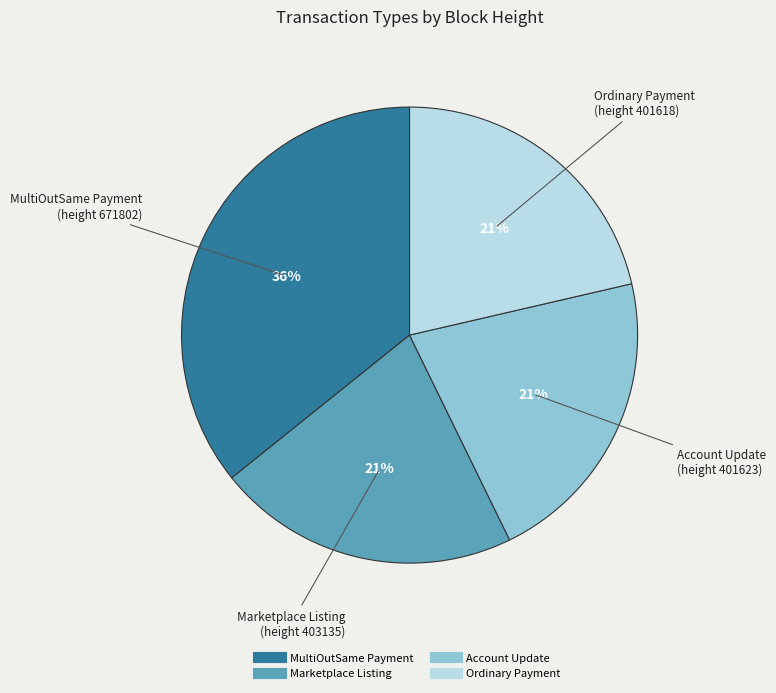

Does any single category account for the majority?

No